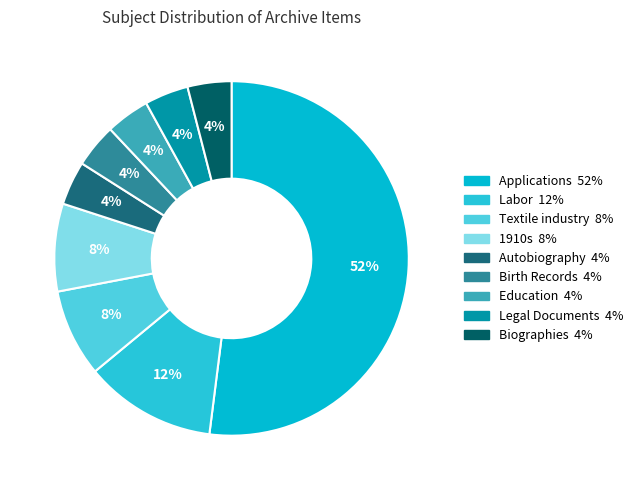

Is there any slice that represents more than half of the pie?

Yes